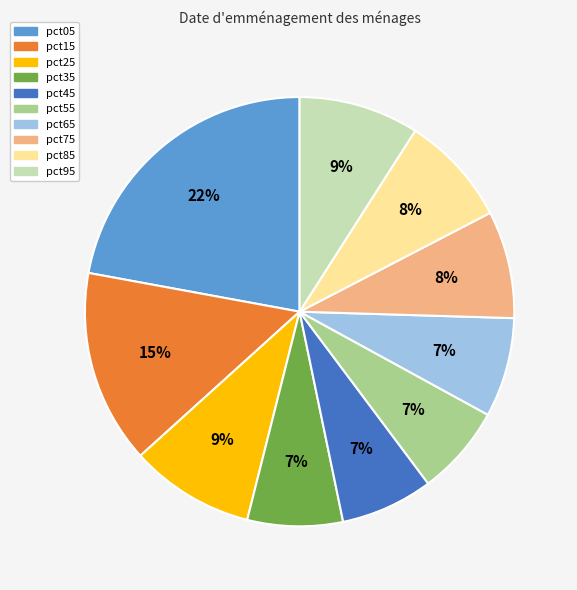

To the nearest percent, what portion does pct75 represent?

8%